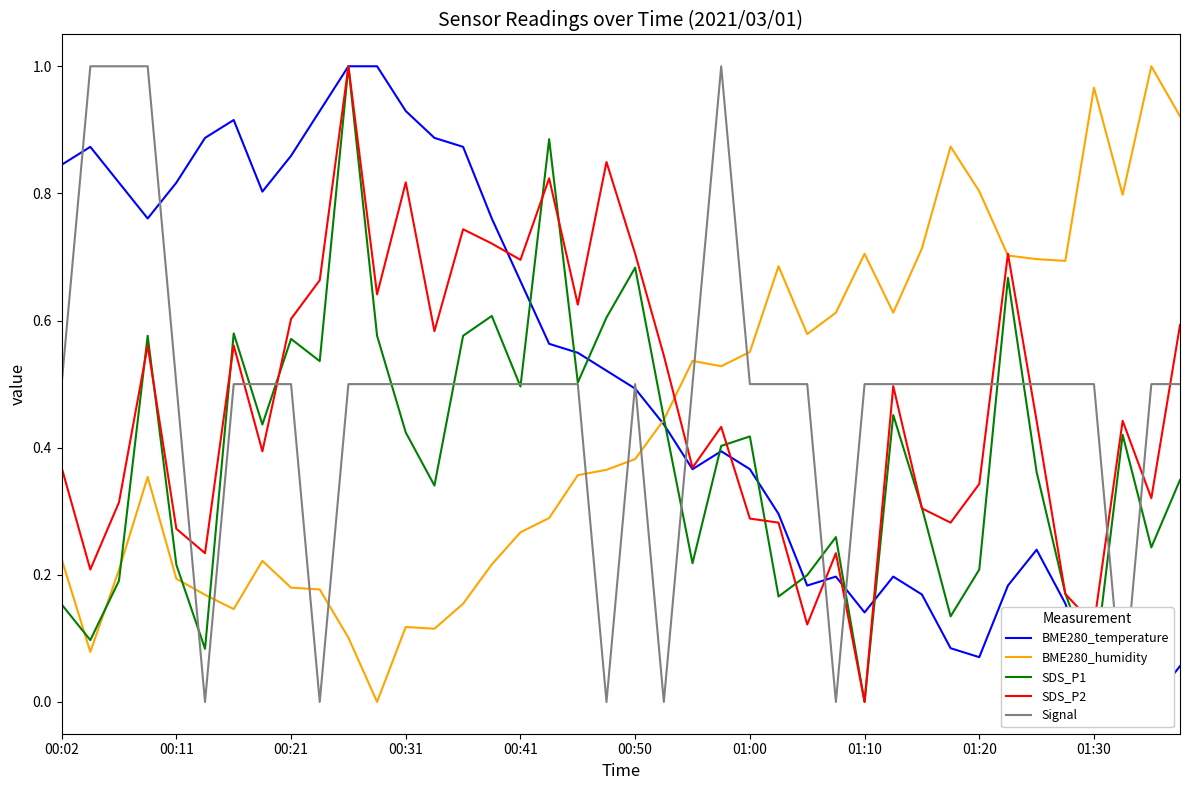

The SDS_P2 series shows 0.8 at 00:21. True or false?

False